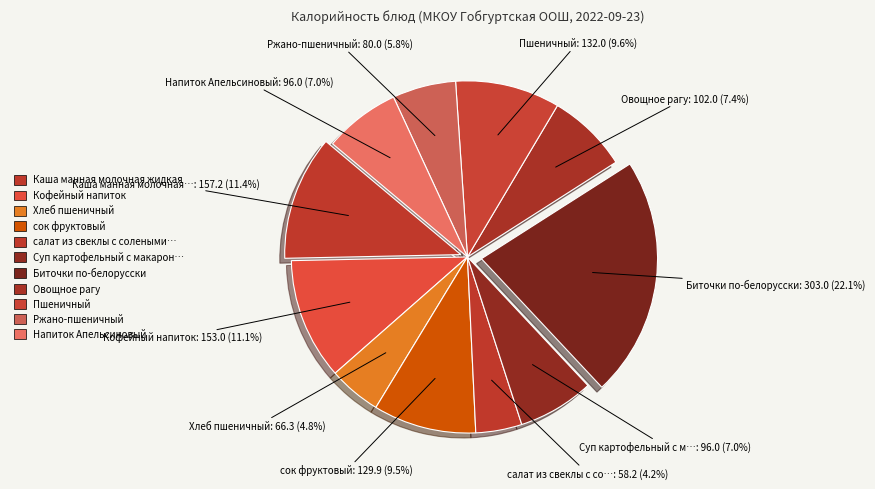

Which slice is the smallest?

салат из свеклы с солеными огурцами